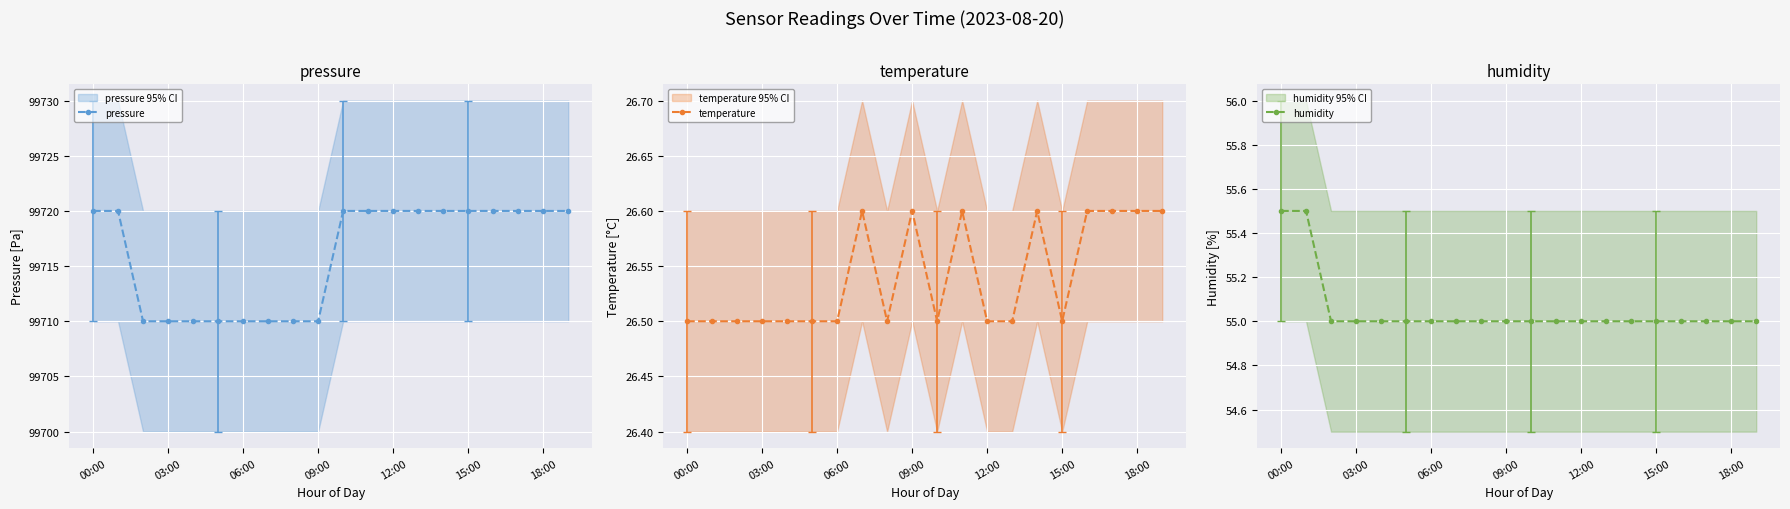

What is the highest value of the humidity series?

55.5